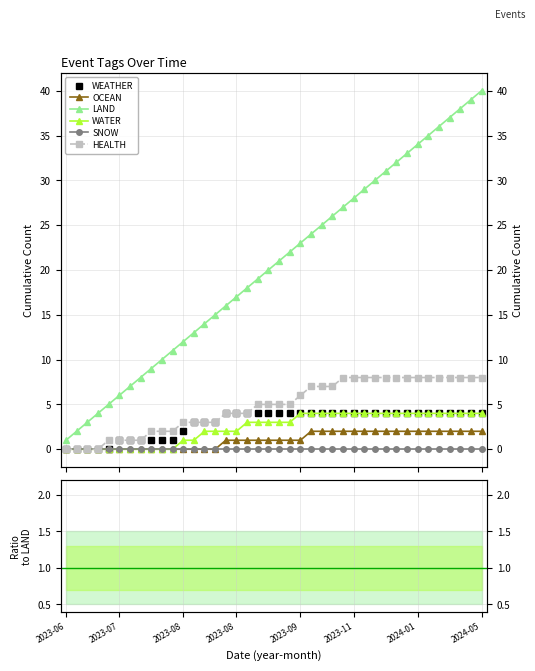

True or false: WEATHER and WATER cross at least once.

False